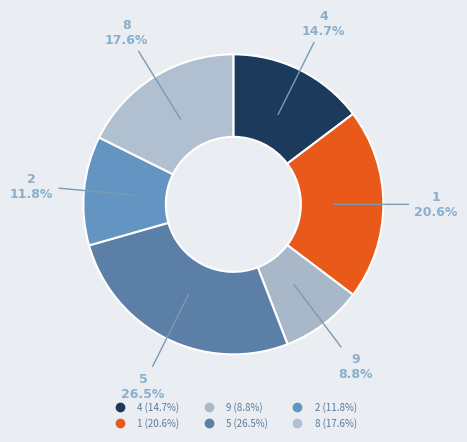

How many segments does this pie chart have?

6